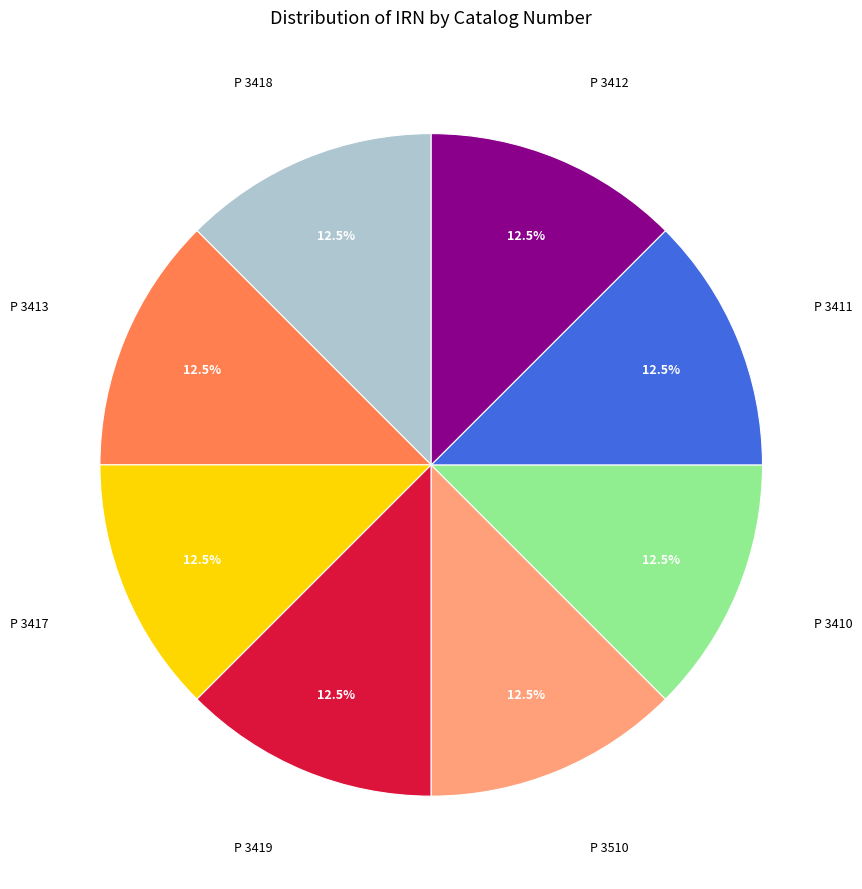

Approximately how many times larger is the value at P 3411 compared to P 3510?

1.0